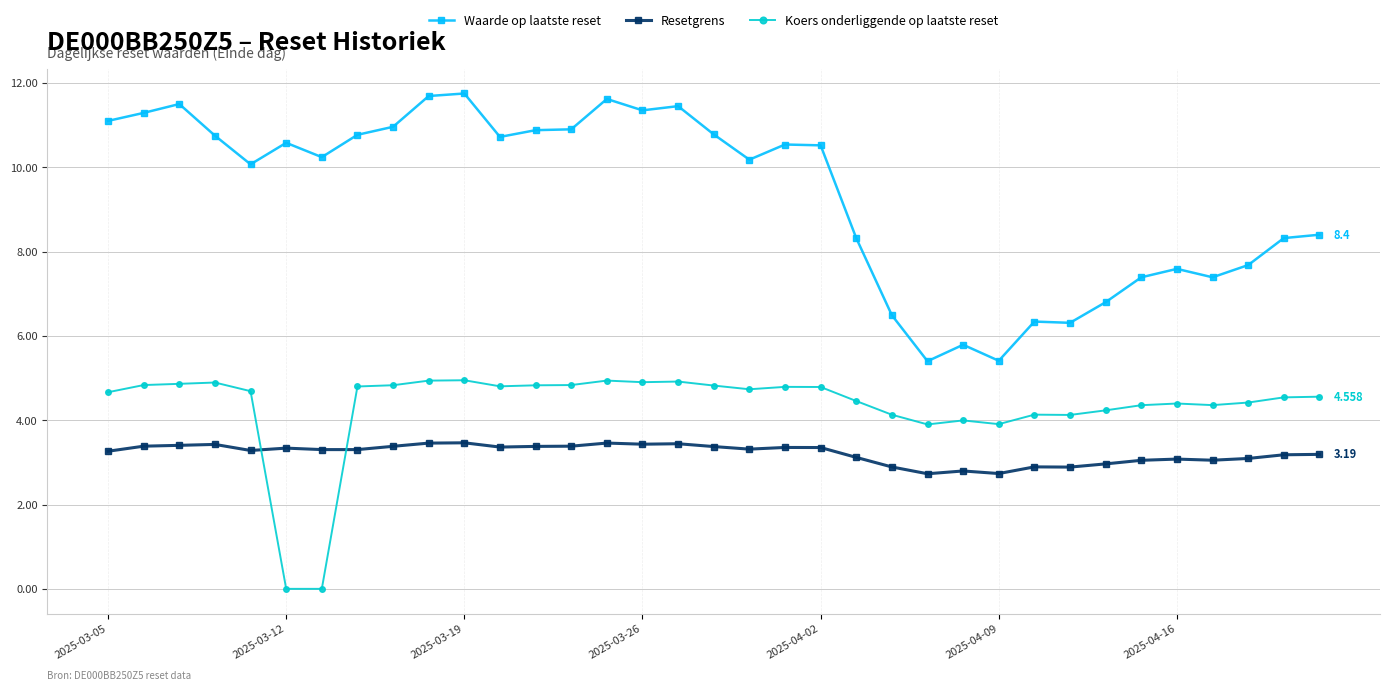

How many categories are shown in the chart?

35